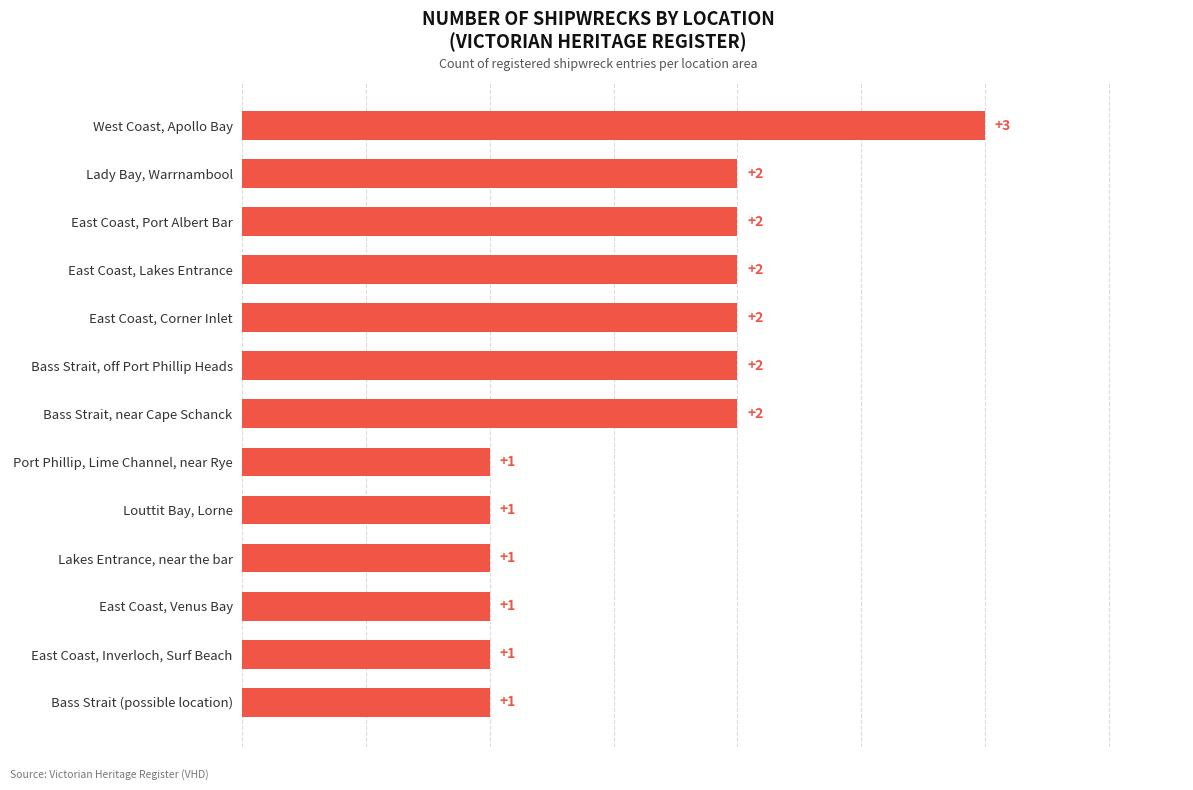

Count the values in the range 1 to 2.

12